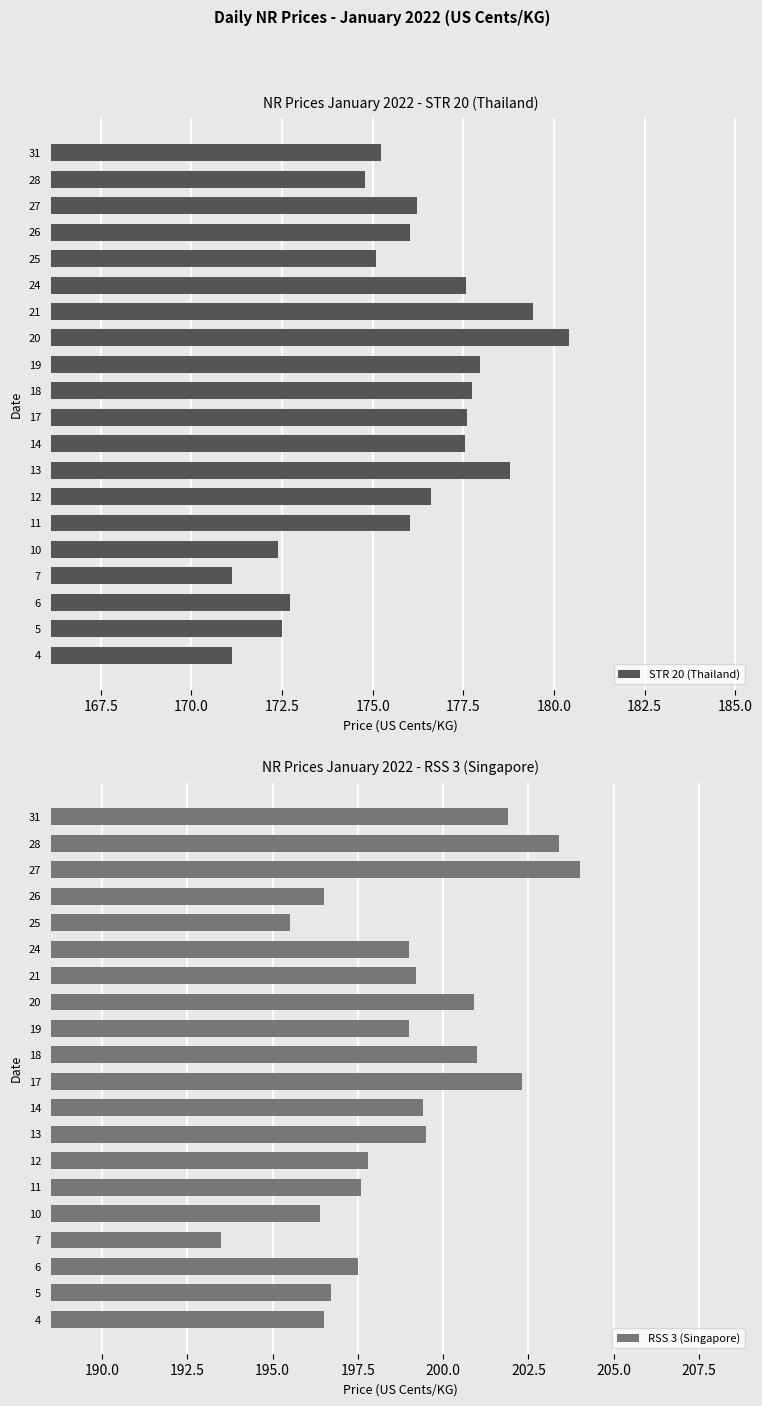

Which series has the widest spread of values?

RSS 3 (Singapore)